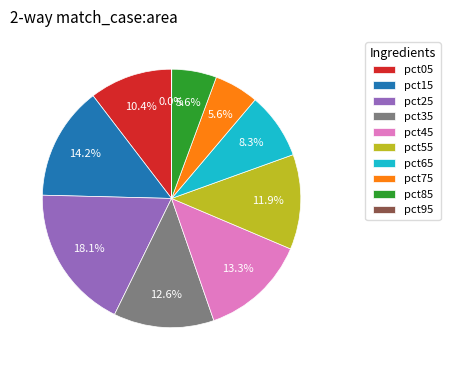

Does pct55 account for over 50% of the chart?

No